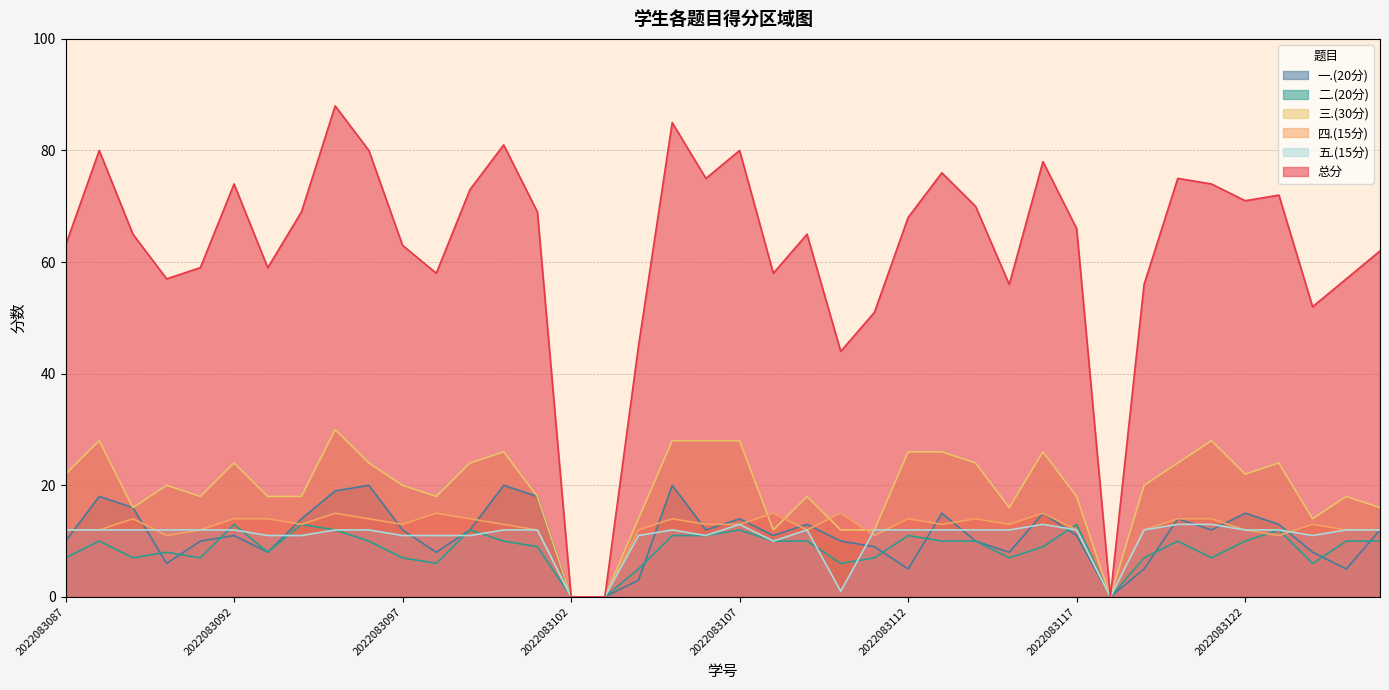

What is the sum of all 一.(20分) values?

442